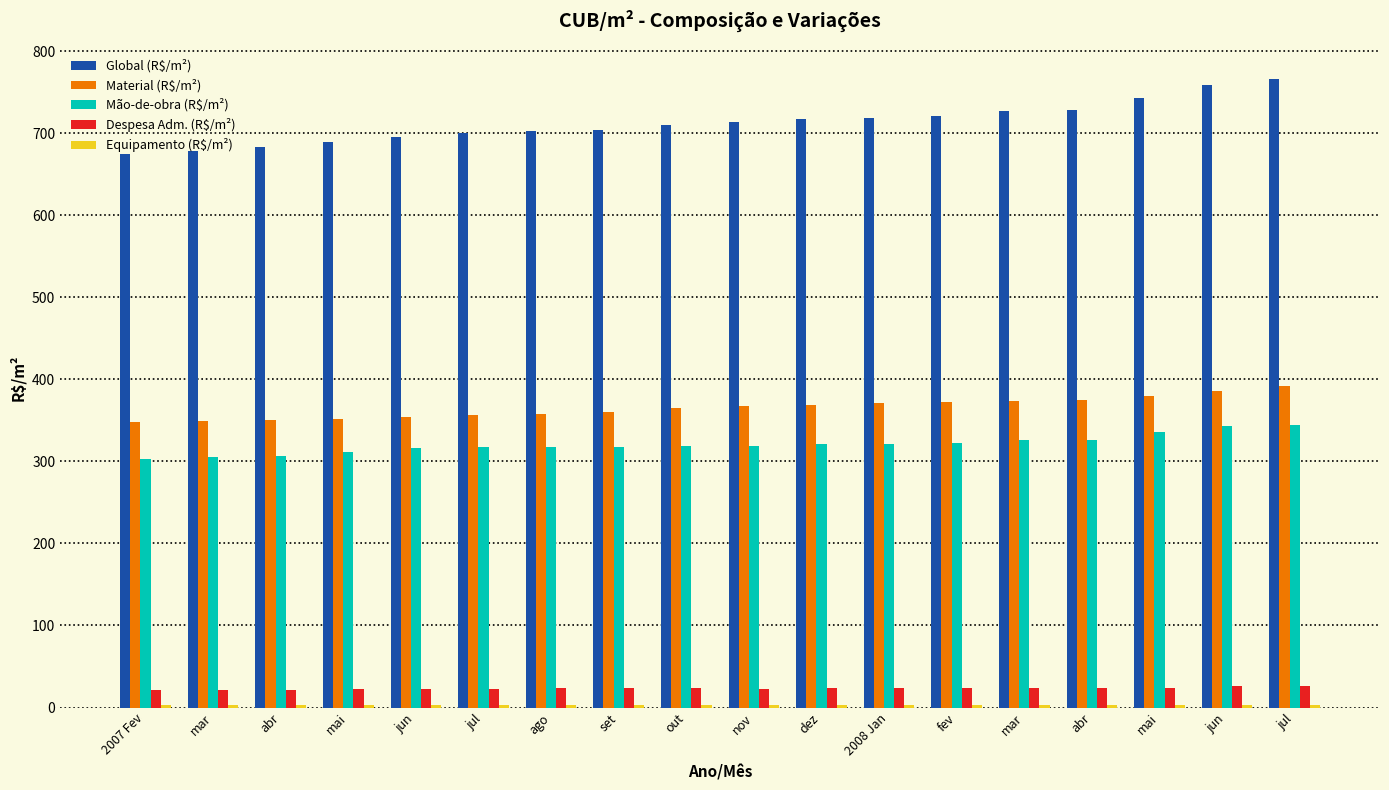

Which series has the largest total across all categories?

Global (R$/m²)